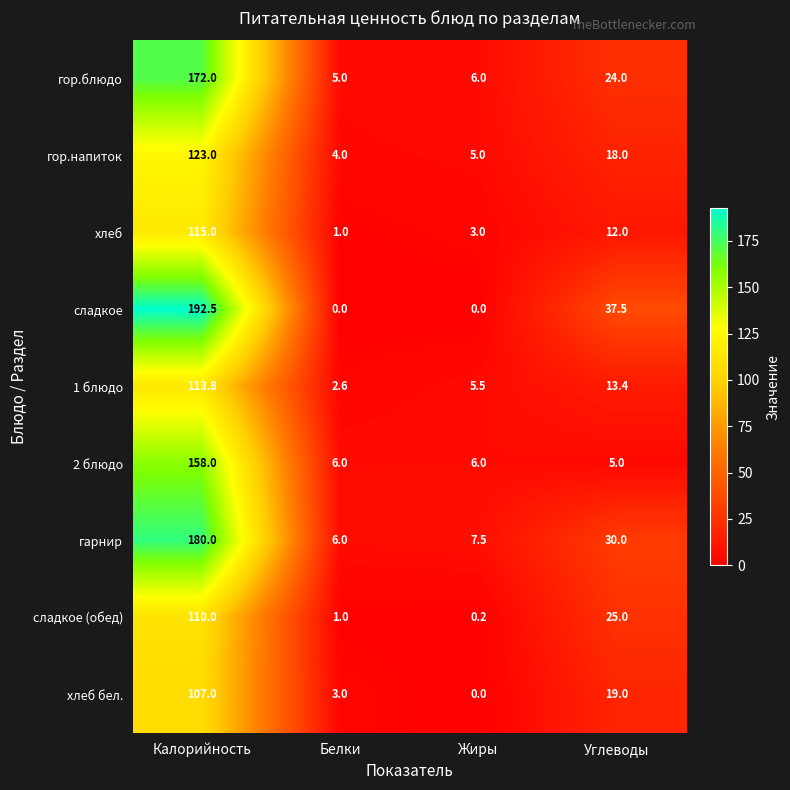

Count the number of categories in the chart.

4